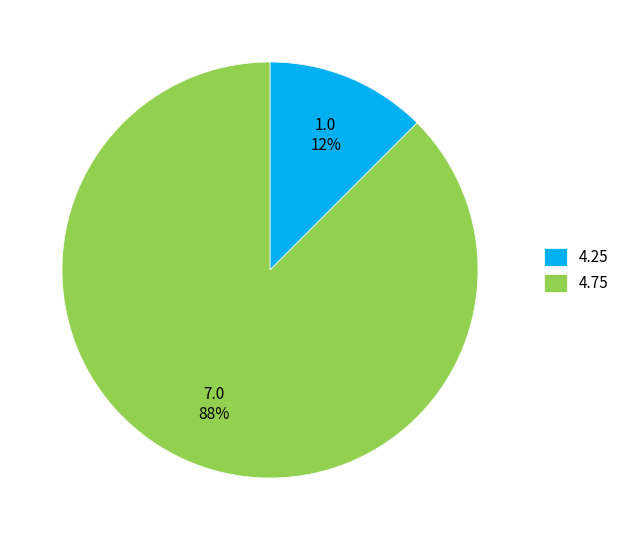

To the nearest percent, what is the combined percentage of 4.25 and 4.75?

100%